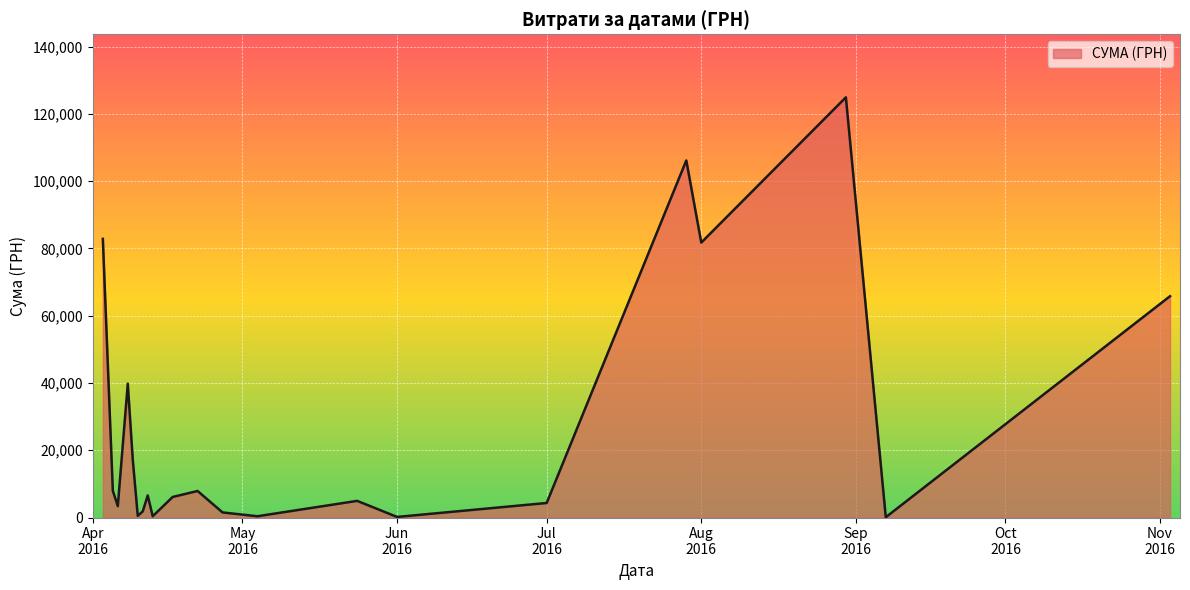

How many interior local valleys (lower than both neighbors) does the data have?

7